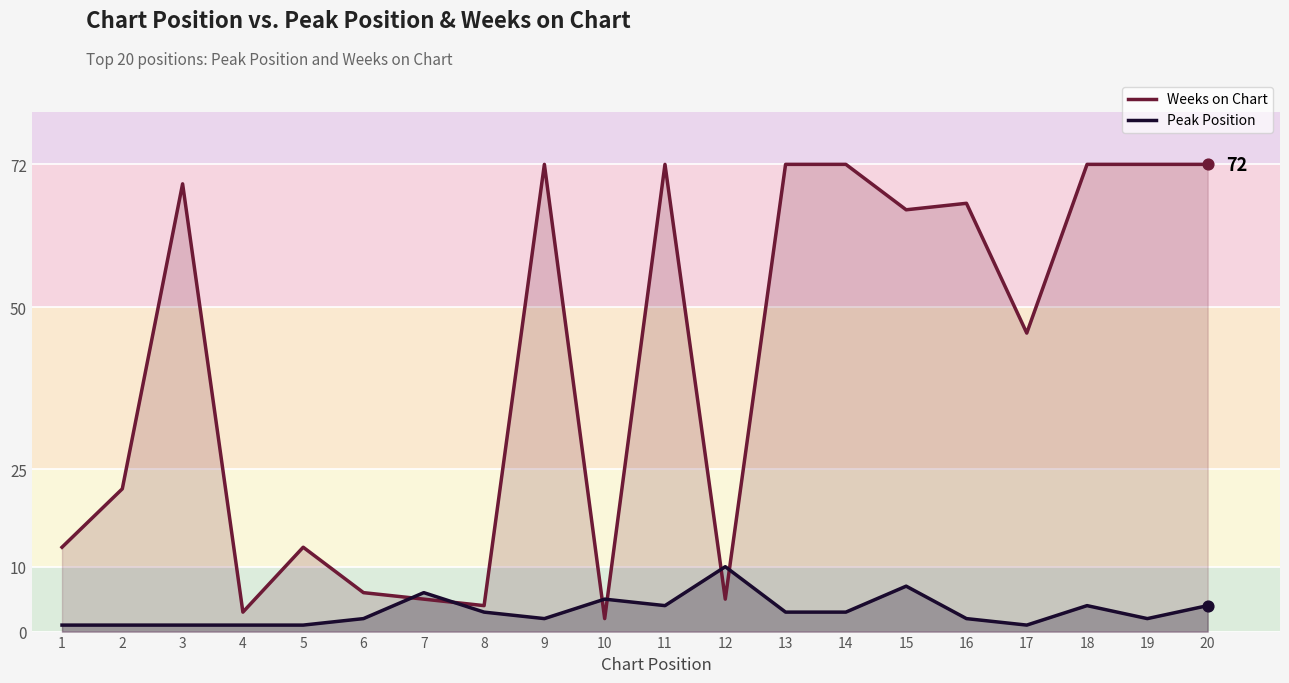

Which series has the largest total across all categories?

Weeks on Chart